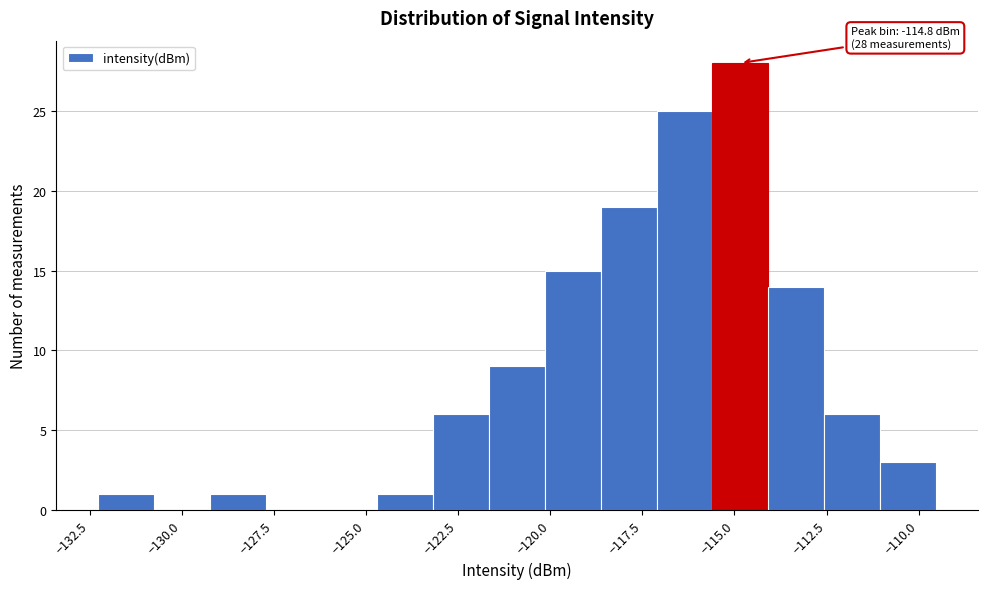

Read against the x-axis, roughly where is the centre of the tallest bar?

-115.0